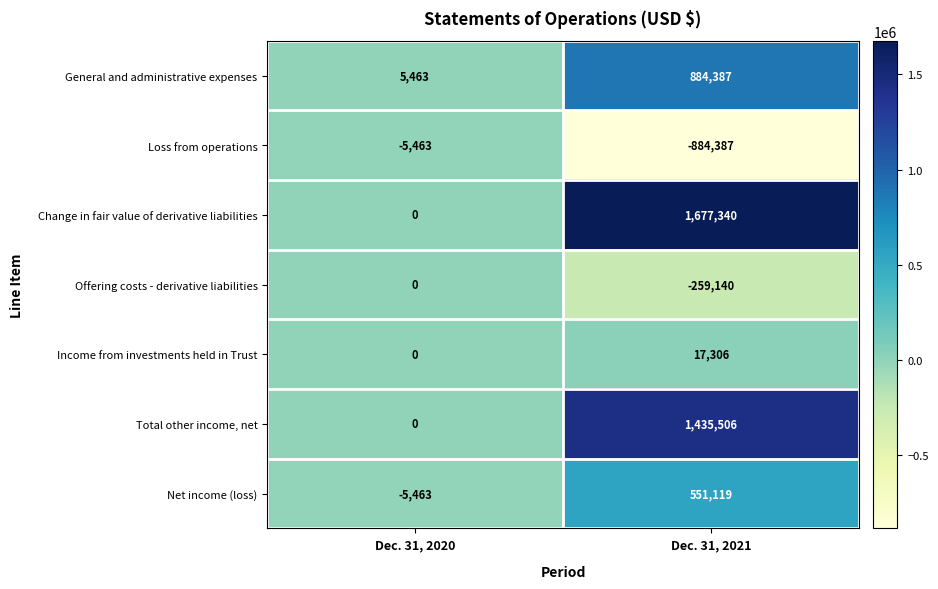

How many data points in Loss from operations are less than -5463?

1